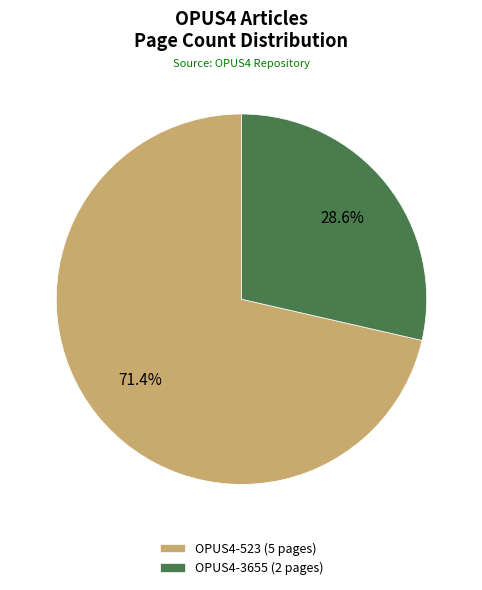

Rank the categories by value from lowest to highest.

OPUS4-3655, OPUS4-523